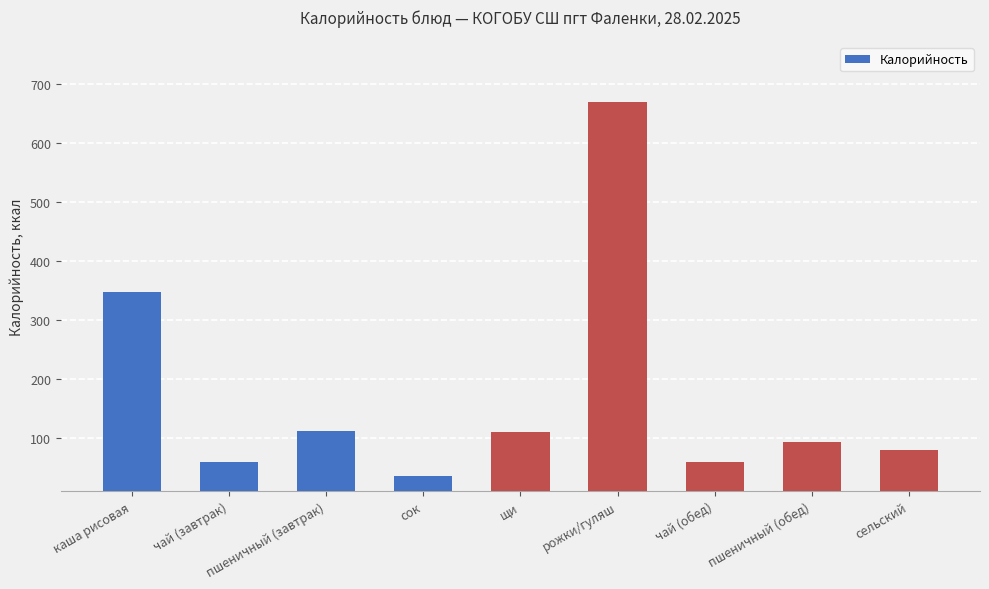

Between рожки/гуляш and сок, which is larger?

рожки/гуляш